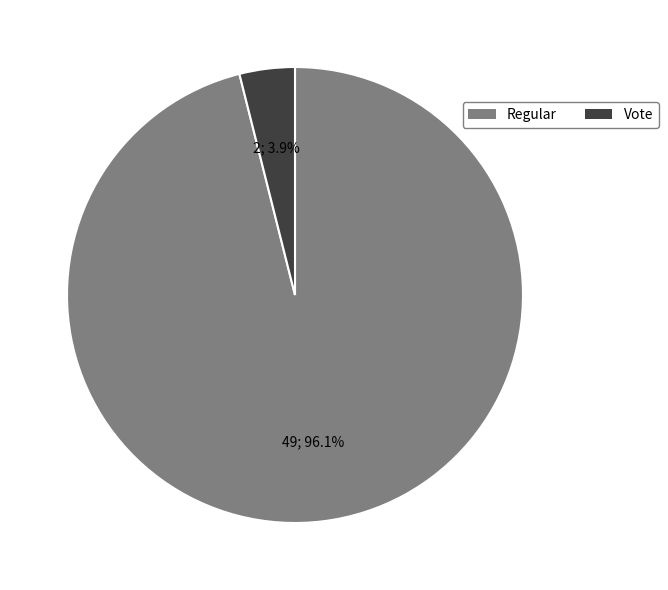

To the nearest percent, what percentage of the pie is Regular?

96%